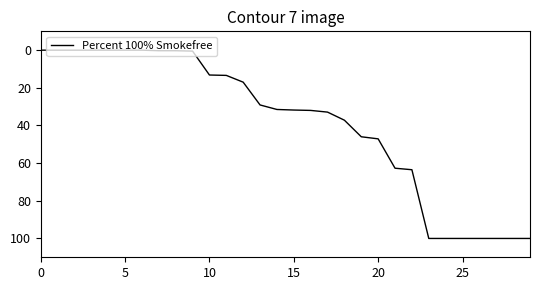

What is the difference between the maximum and minimum values?

100.0